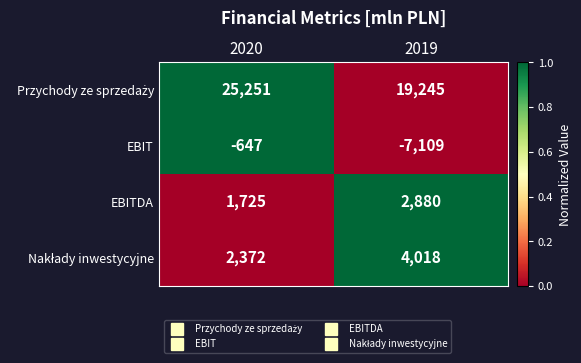

List the labels in order of EBITDA value, largest first.

2019, 2020